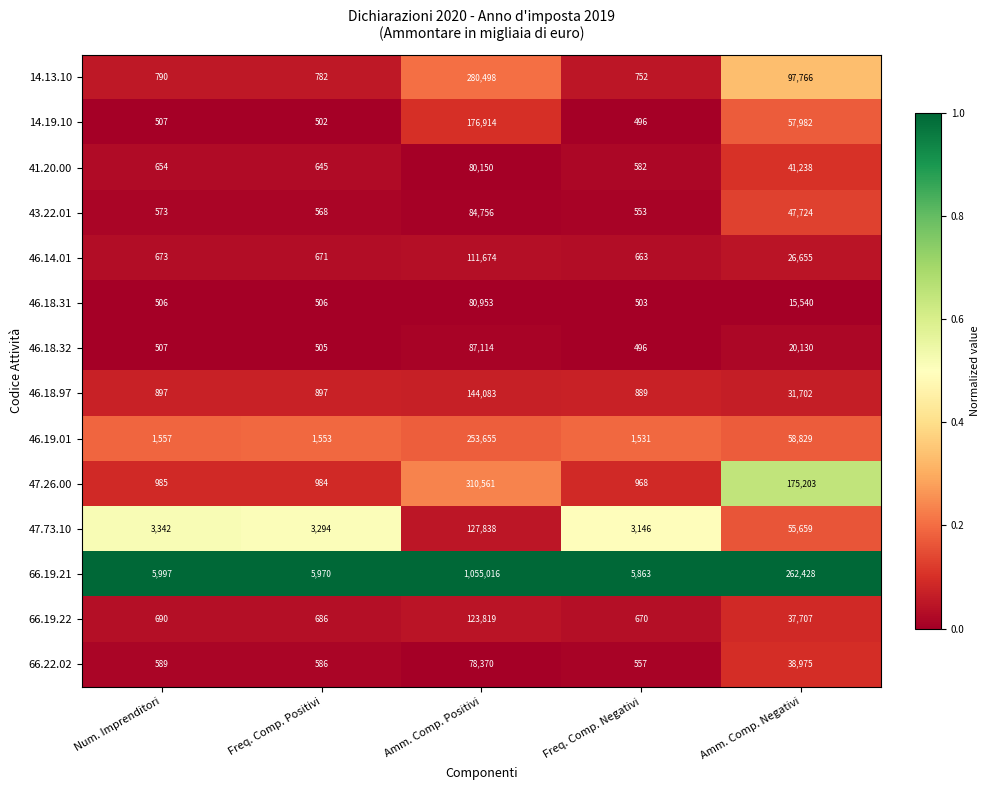

What is the minimum value for 66.22.02?

557